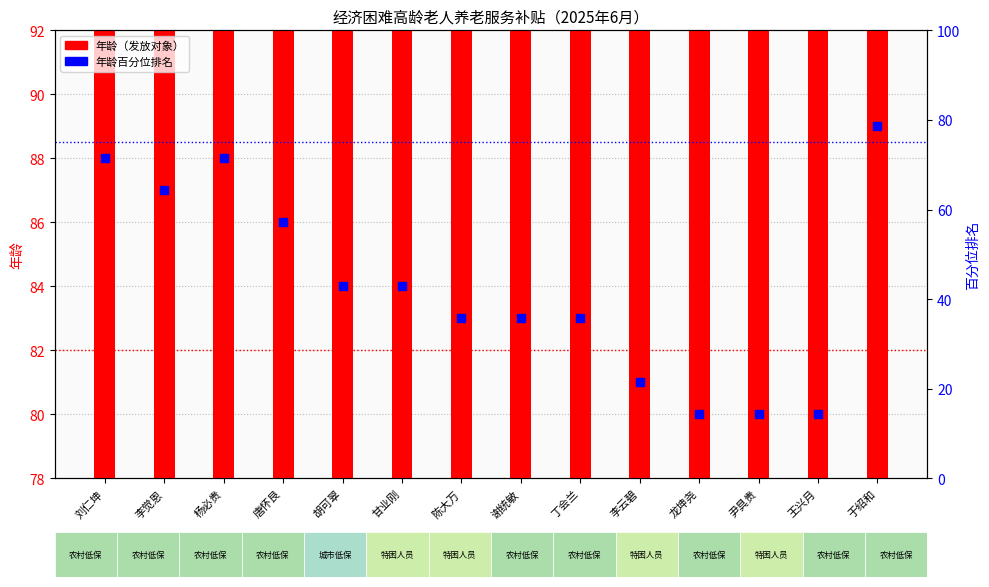

Approximately how many times larger is the value at 李觉恩 compared to 刘仁坤?

0.9